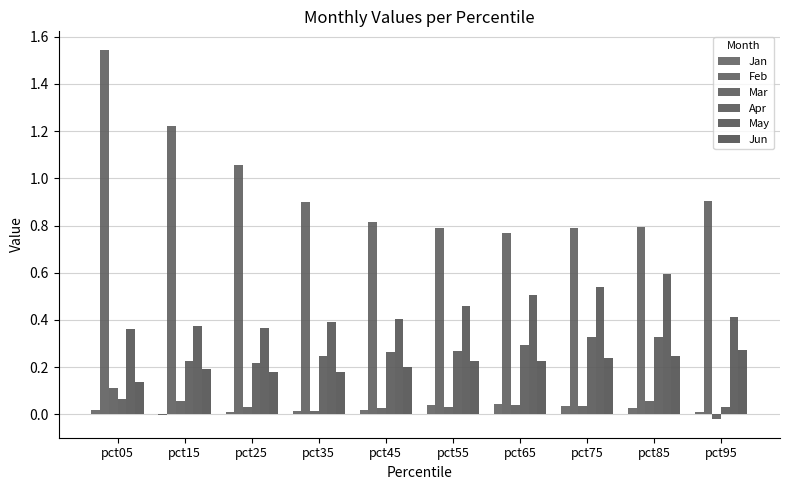

Does the chart contain stacked bars?

No